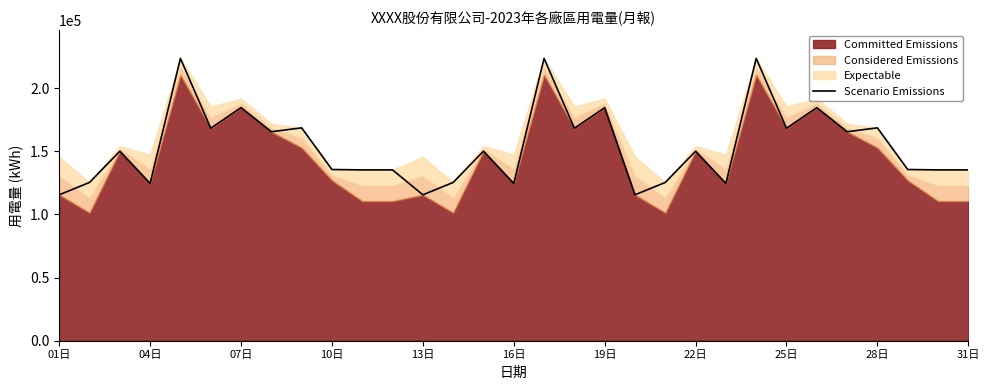

The value of Scenario Emissions at 31日 is 216224.9. True or false?

False